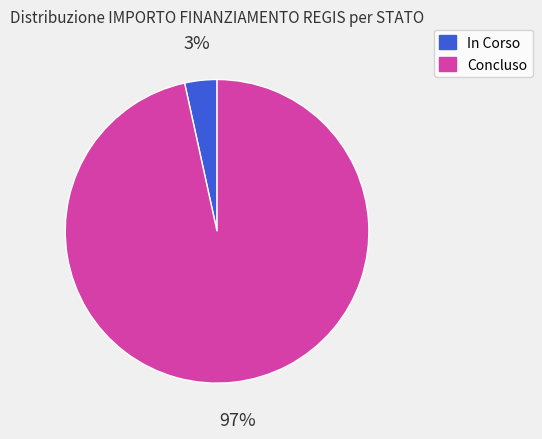

Which category accounts for the majority?

Concluso